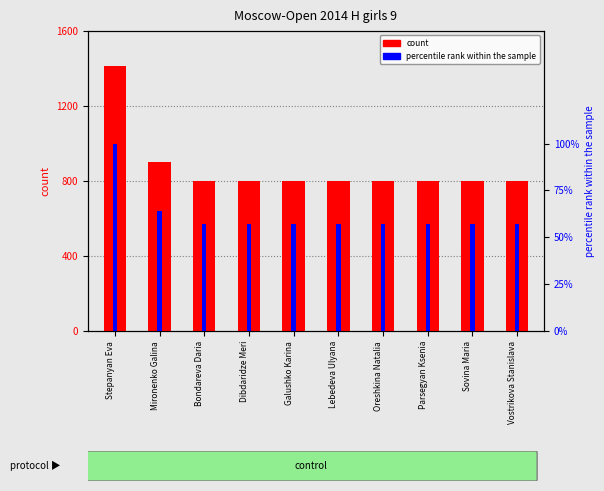

Which series has the largest range (max minus min)?

count